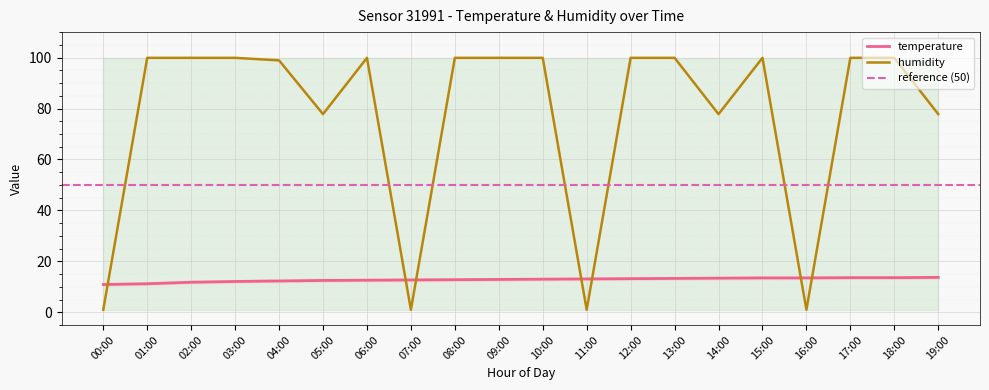

What is the average value of the humidity series?

76.8